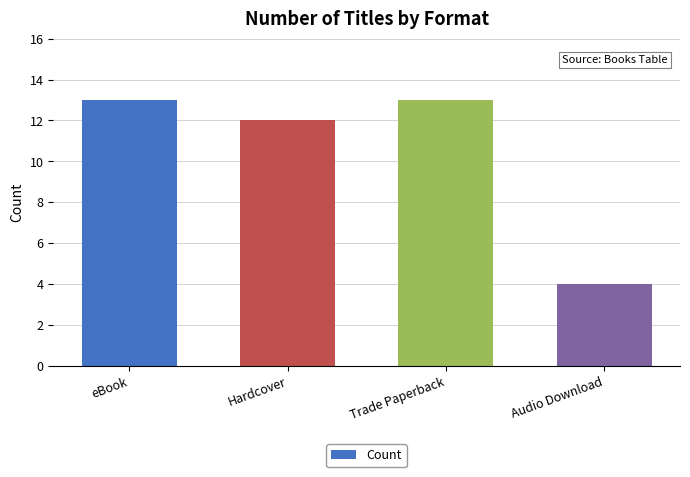

Approximately how many times larger is the value at Trade Paperback compared to eBook?

1.0